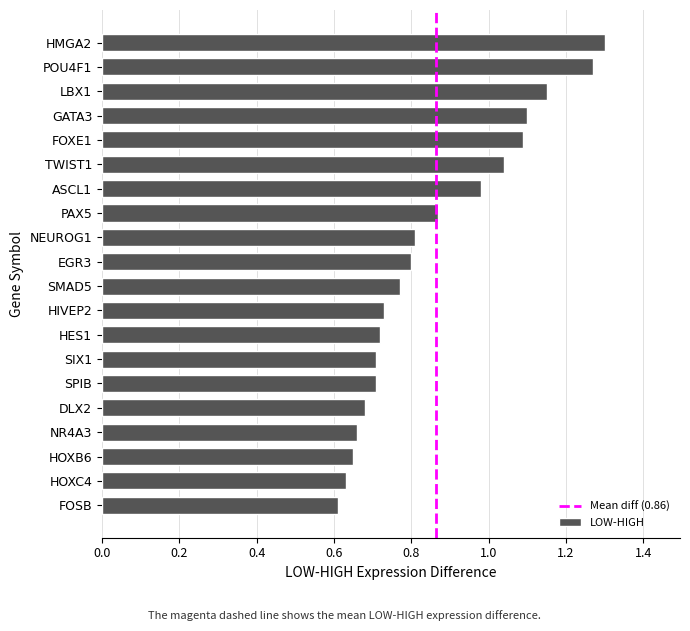

What position from the top is DLX2?

16